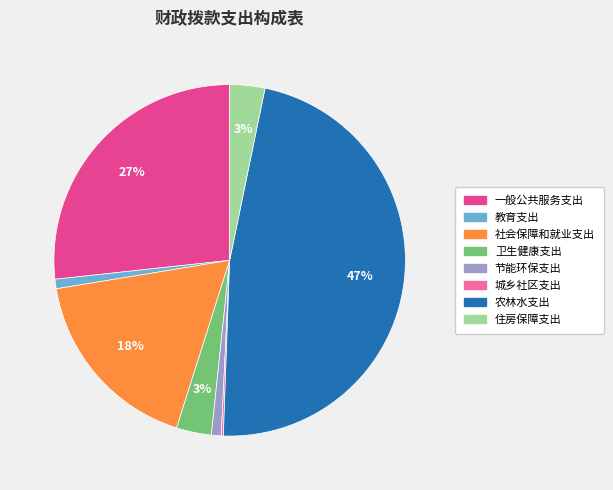

Is 住房保障支出 the majority of the pie?

No